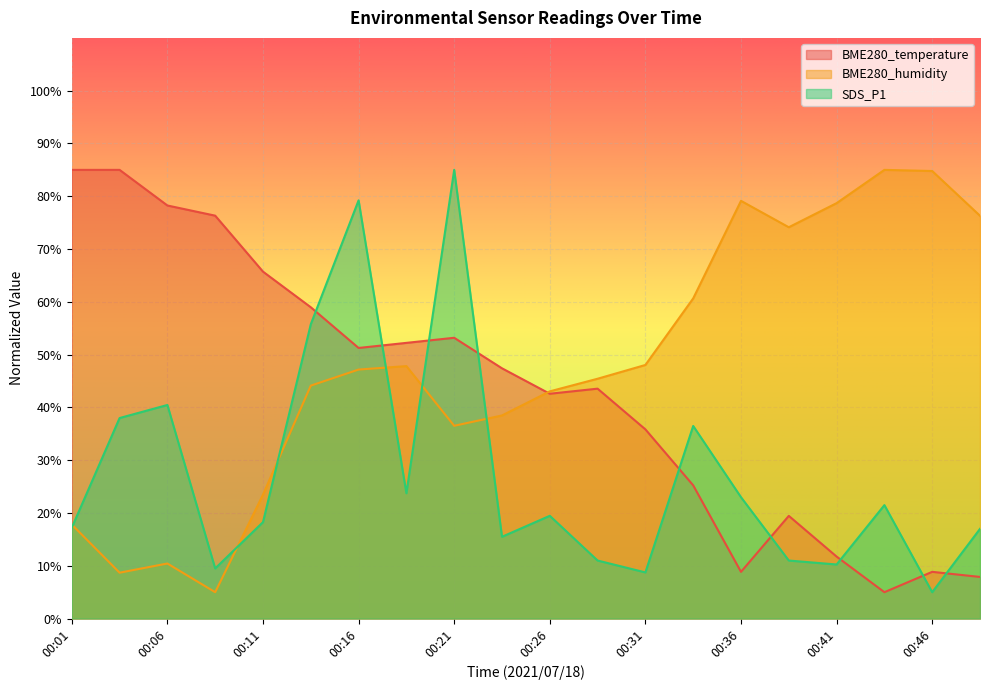

Rank the categories by BME280_humidity value from lowest to highest.

00:09, 00:04, 00:06, 00:01, 00:11, 00:21, 00:24, 00:26, 00:14, 00:28, 00:16, 00:19, 00:31, 00:33, 00:38, 00:48, 00:41, 00:36, 00:46, 00:43